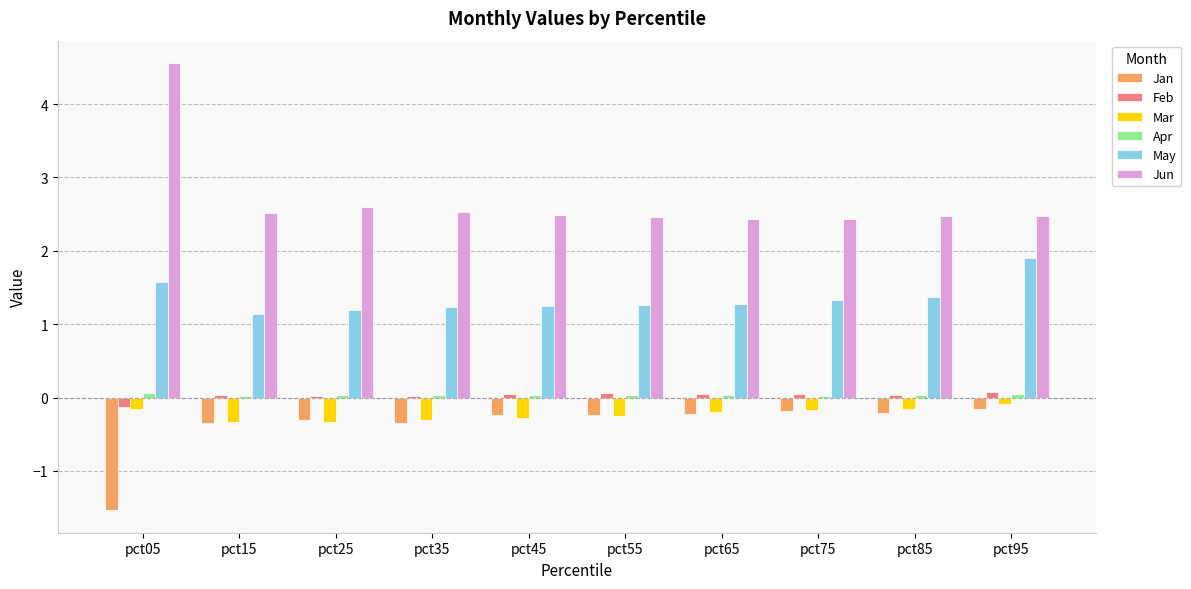

True or false: Jan has a value of -0.2 at pct65.

True